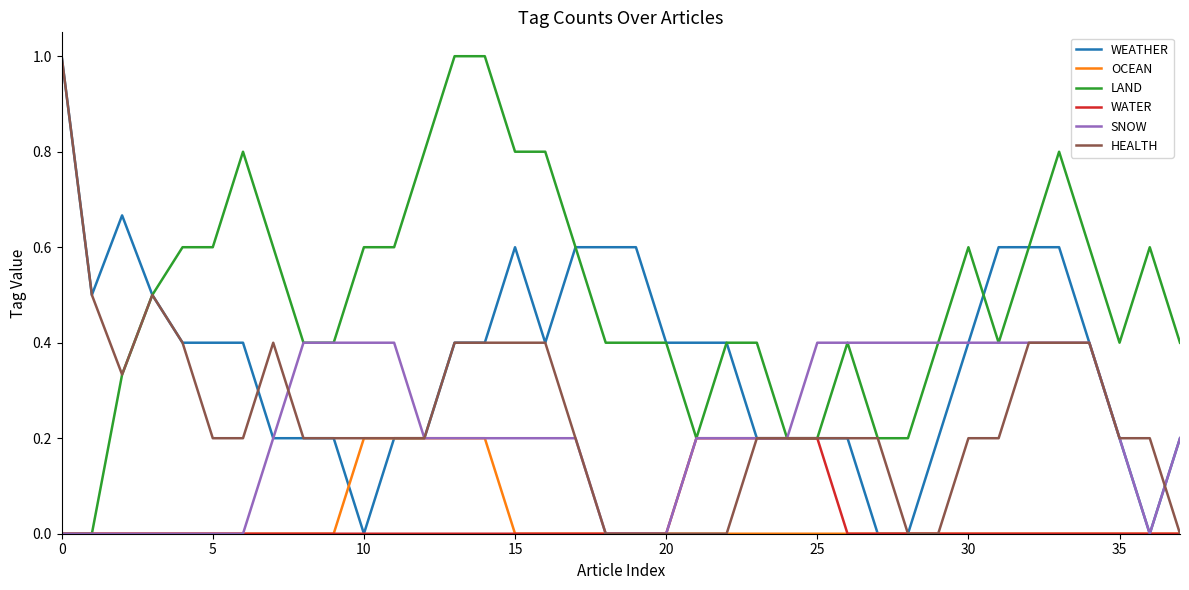

At how many categories does at least one series exceed 0?

38